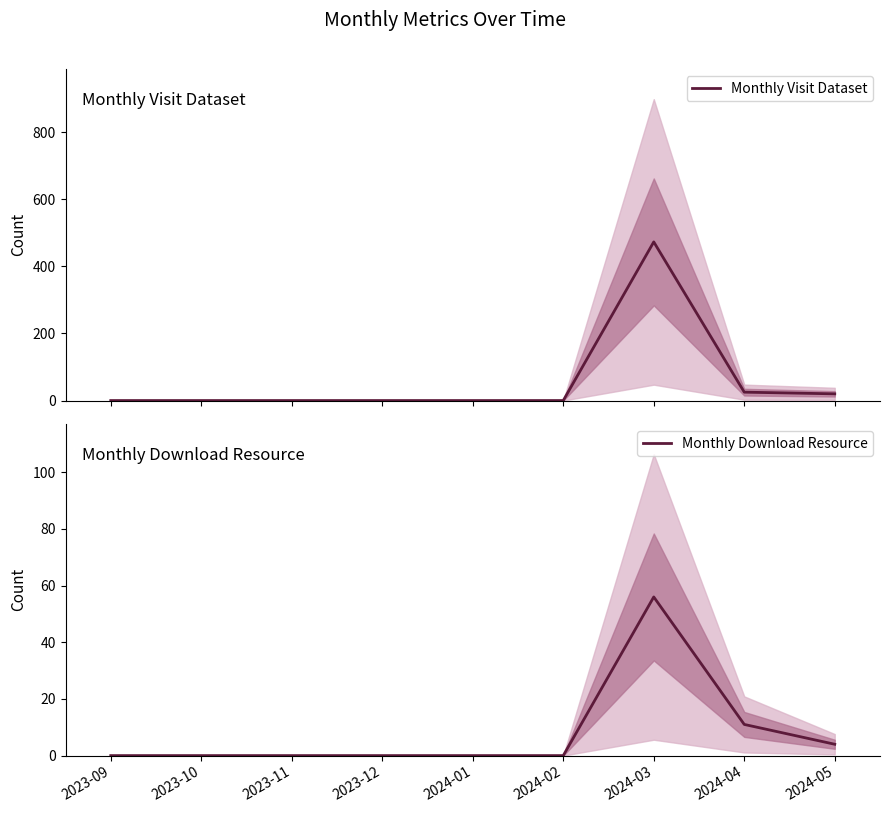

What position from the right is 2024-05?

1